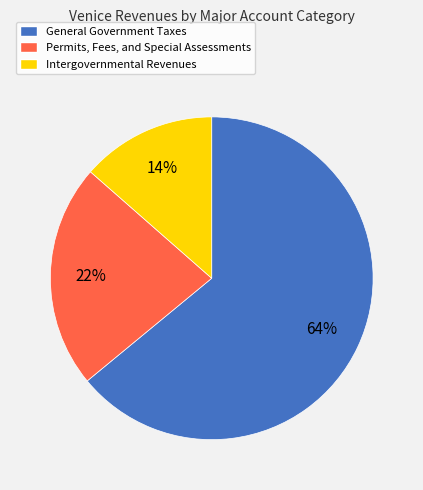

Do Intergovernmental Revenues and Permits, Fees, and Special Assessments together represent more than half of the pie?

No